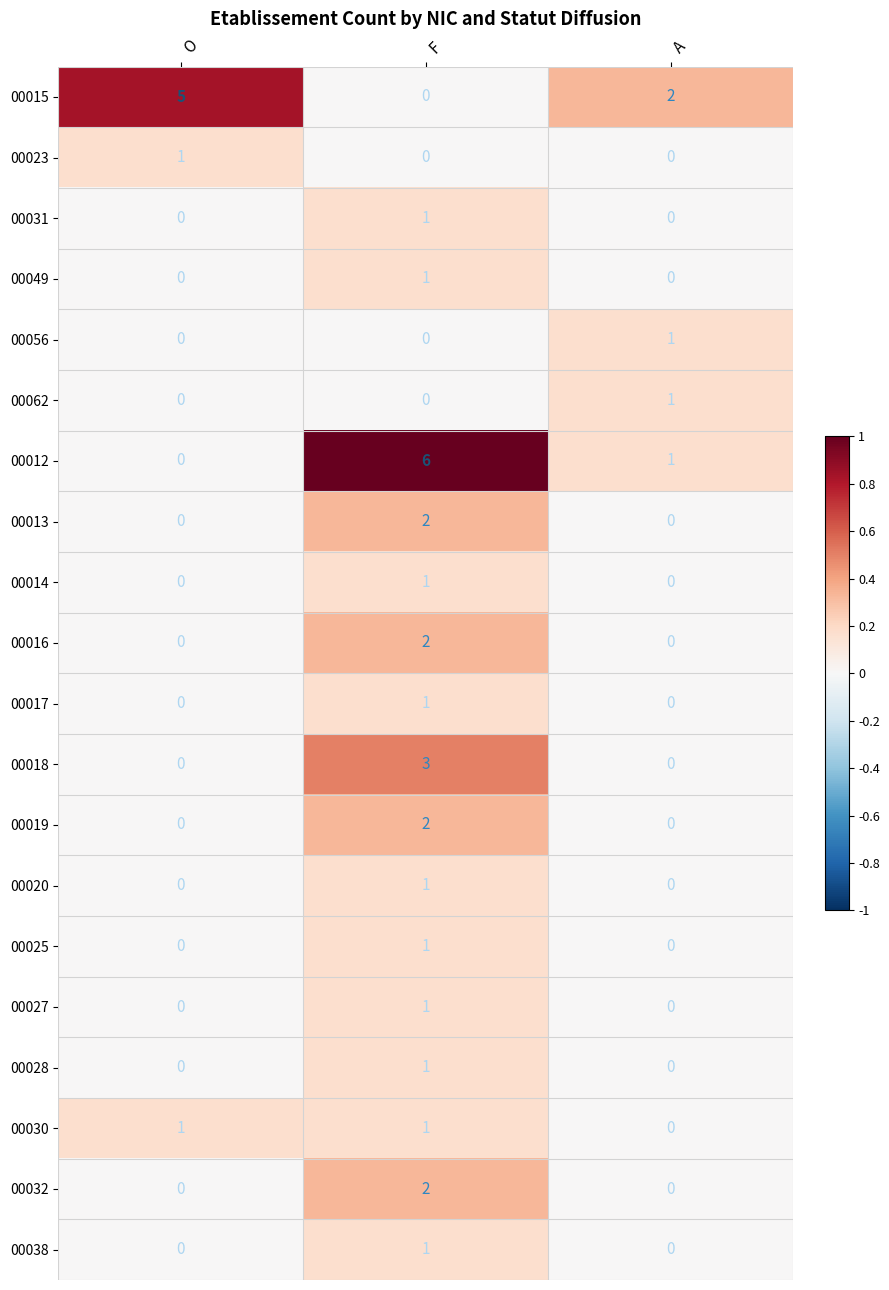

Which series has the widest spread of values?

00012